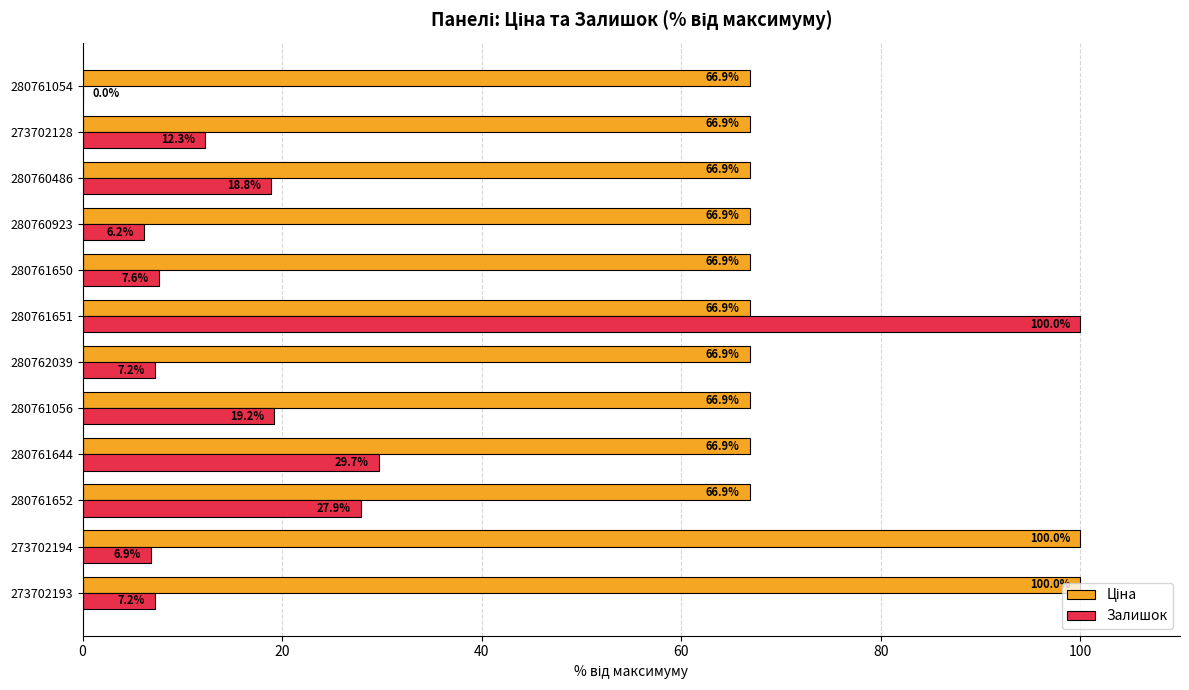

What is the sum of the Залишок values at 280760923 and 273702193?

13.4